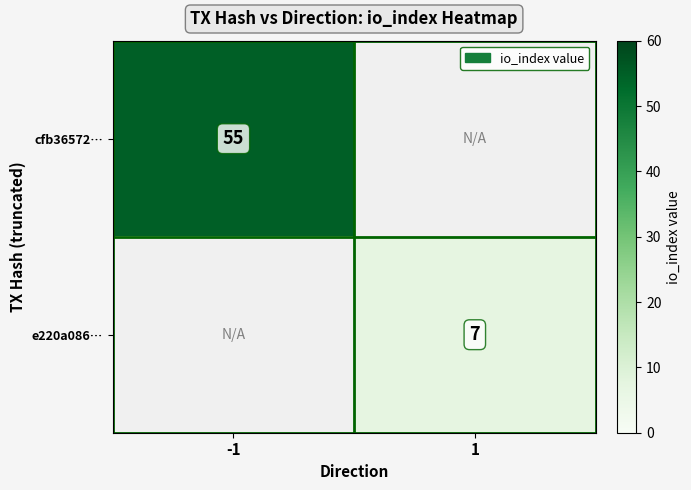

True or false: e220a086… has a value of 7 at 1.

True